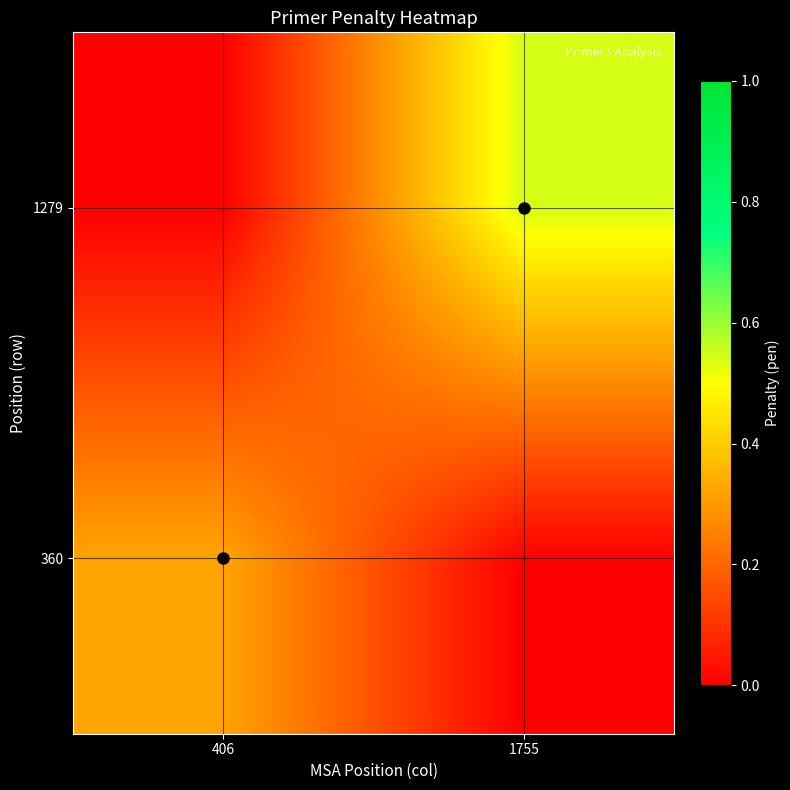

Reading left to right, list all the values displayed in this chart.

360: 406=0.3	1755=0.0
1279: 406=0.0	1755=0.5